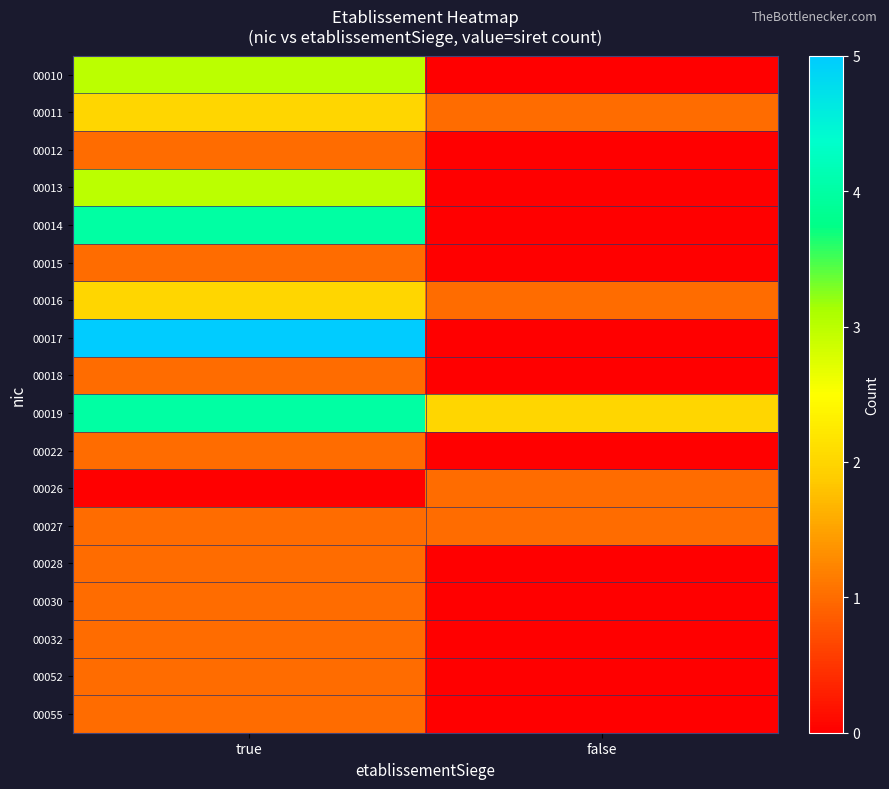

Reading left to right, transcribe all the data shown in this chart.

00010: true=3	false=0
00011: true=2	false=1
00012: true=1	false=0
00013: true=3	false=0
00014: true=4	false=0
00015: true=1	false=0
00016: true=2	false=1
00017: true=5	false=0
00018: true=1	false=0
00019: true=4	false=2
00022: true=1	false=0
00026: true=0	false=1
00027: true=1	false=1
00028: true=1	false=0
00030: true=1	false=0
00032: true=1	false=0
00052: true=1	false=0
00055: true=1	false=0